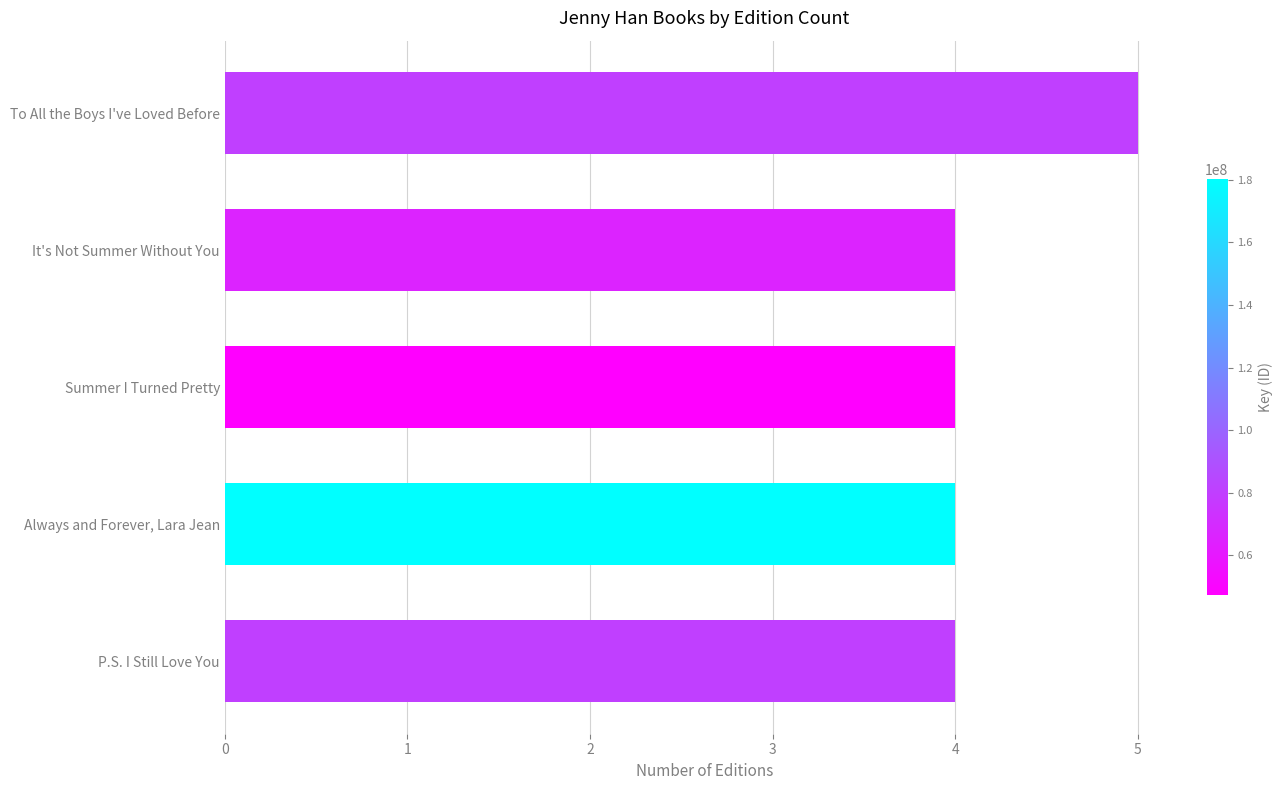

Is it true that the value at Always and Forever, Lara Jean is 1?

False